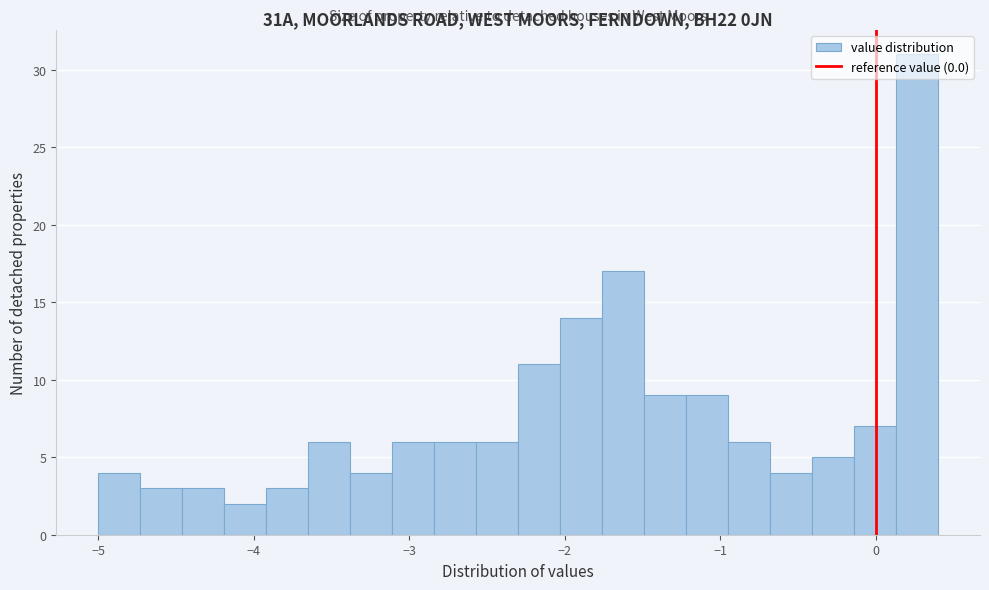

Around what value on the x-axis is the tallest bar? Give the approximate position of its centre, as read against the axis.

0.3